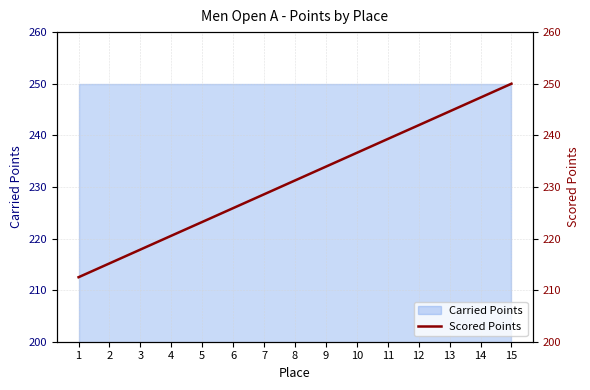

What is the difference between the second highest and minimum values?

34.8